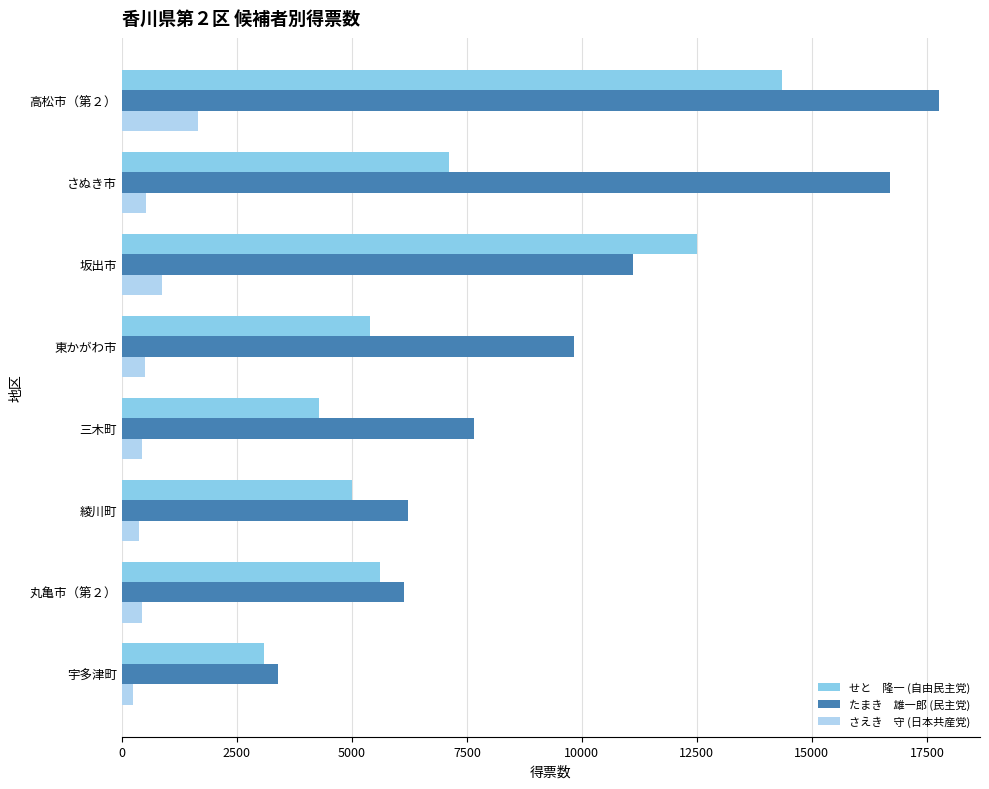

What is the total value across all series at さぬき市?

24331